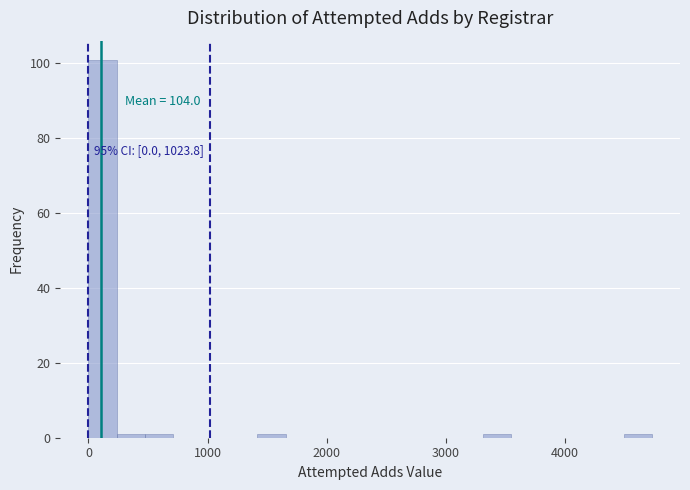

Around what value on the x-axis is the tallest bar? Give the approximate position of its centre, as read against the axis.

100